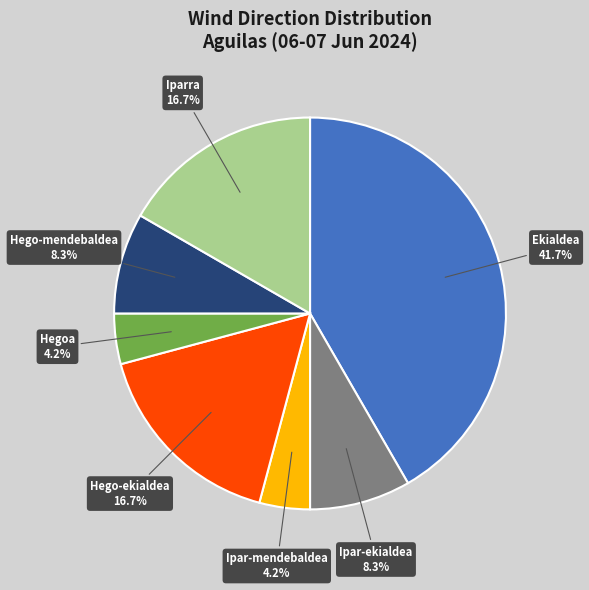

What percentage do Hego-mendebaldea and Iparra together represent?

25.0%